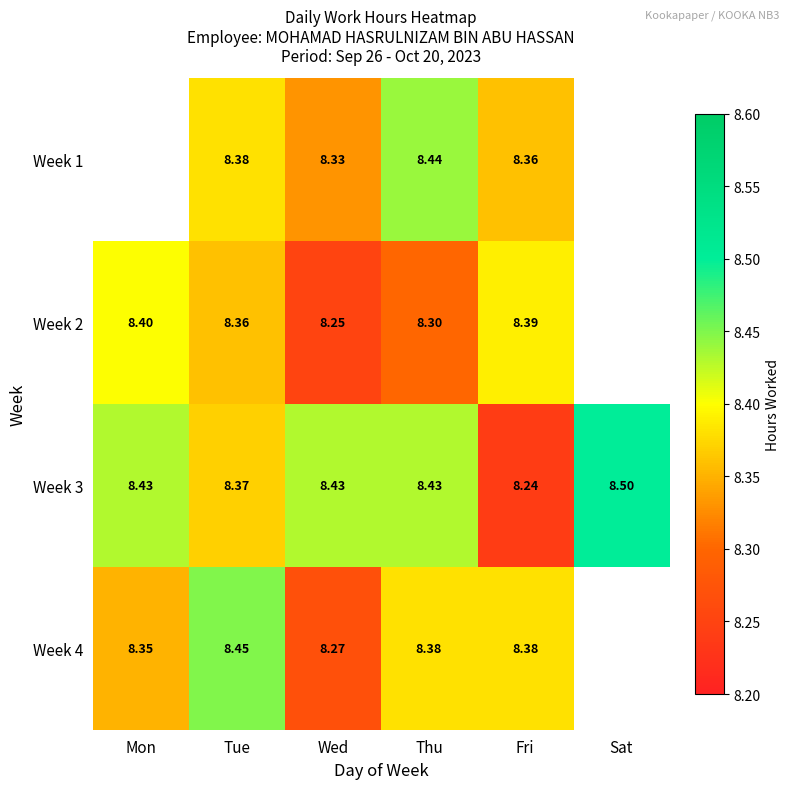

Where is Week 3 nearest to the value 8?

Fri